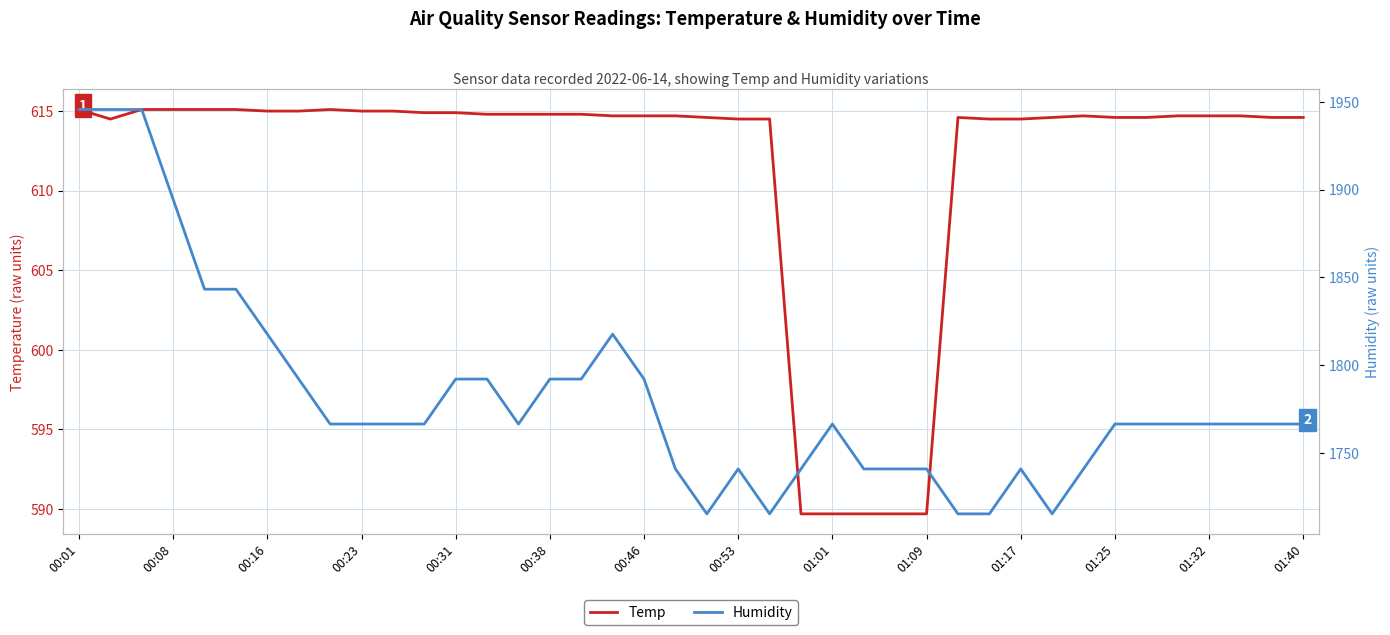

Which series has the widest spread of values?

Humidity